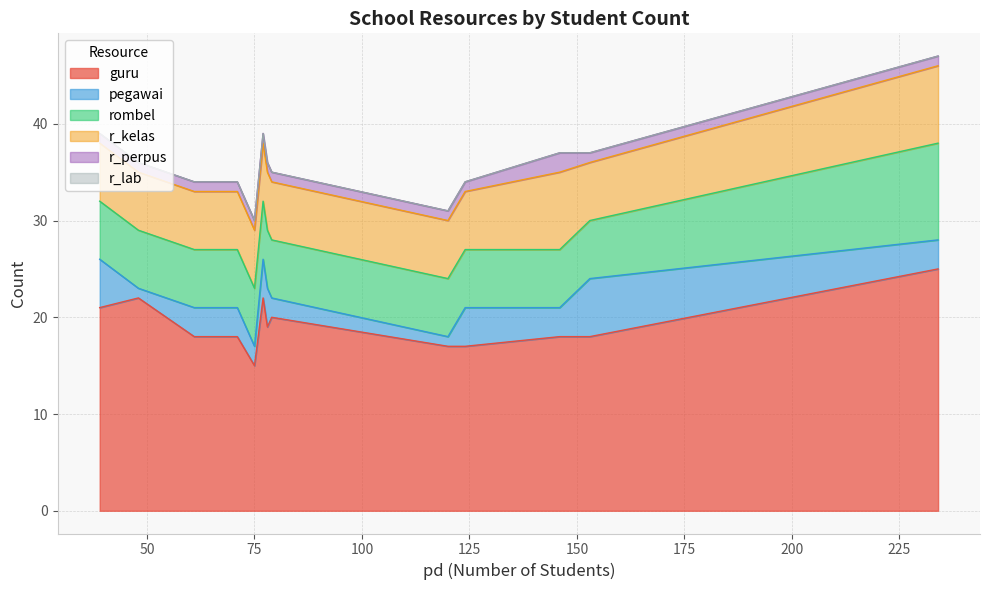

Is the value of r_perpus at SD NEGERI 1 TEUPIN RAYA greater than the value of guru at SD N A R O N?

No